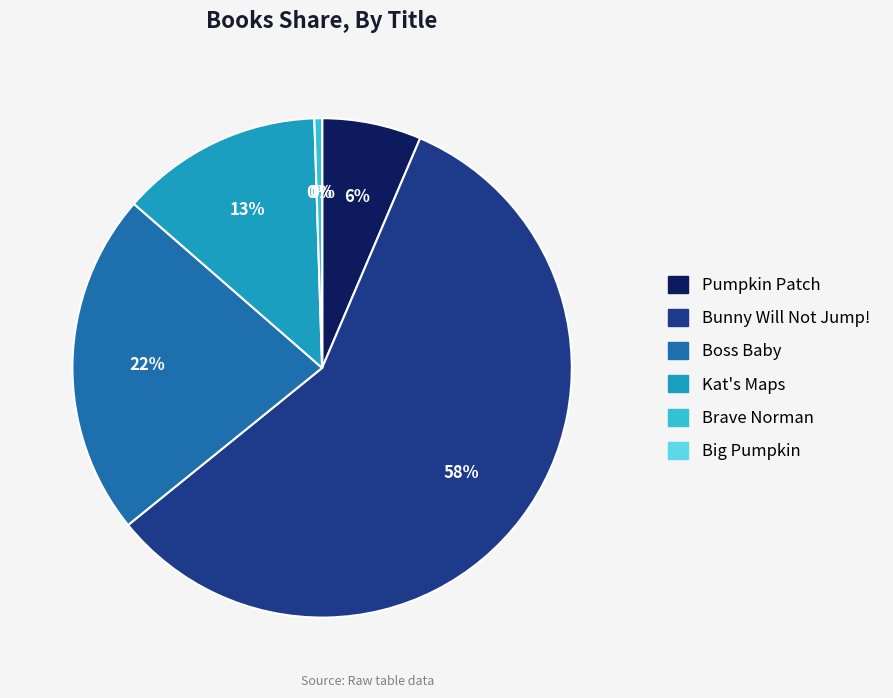

Which slice represents more than half of the pie?

Bunny Will Not Jump!